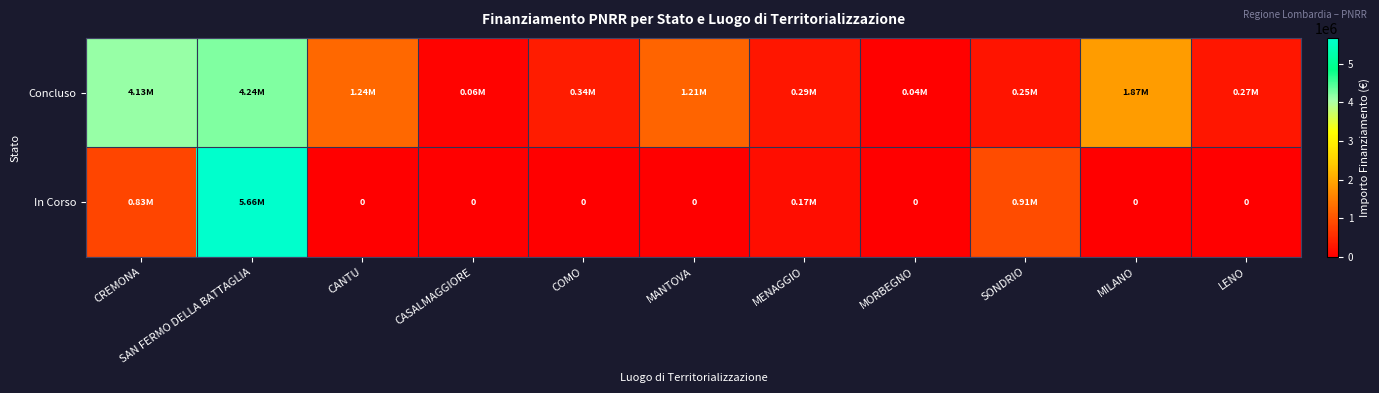

At which category is the sum across all series the highest?

SAN FERMO DELLA BATTAGLIA